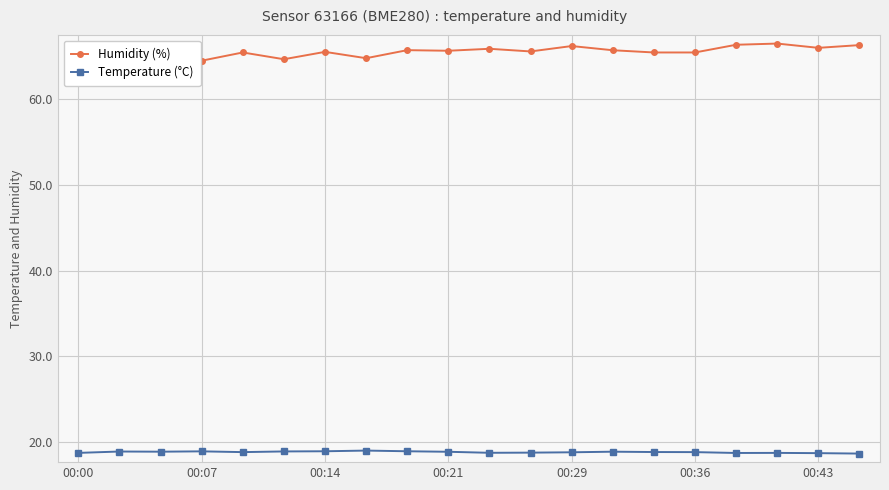

Which series has the widest spread of values?

Humidity (%)